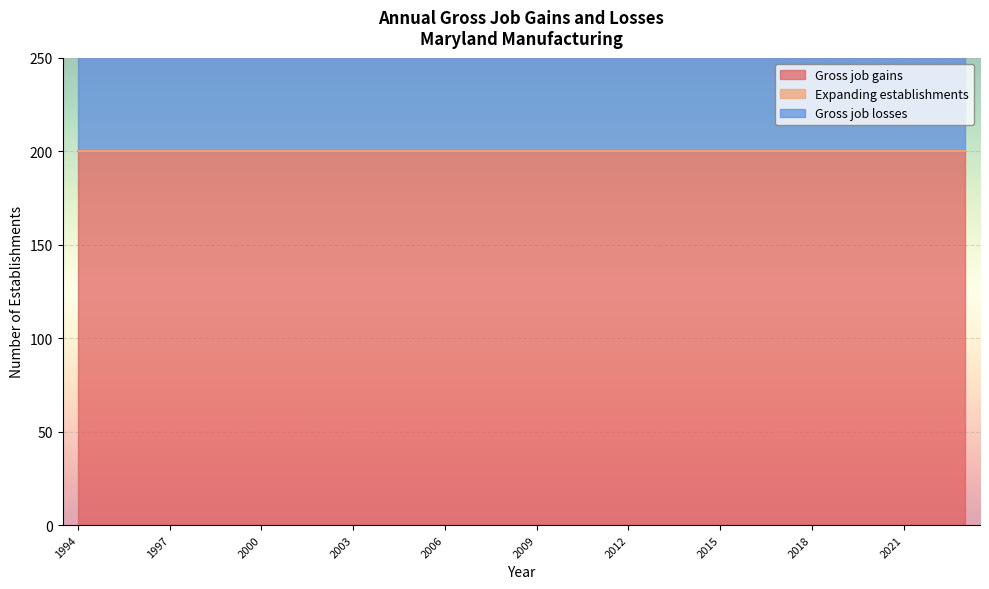

What is the average value of the Gross job gains series?

200